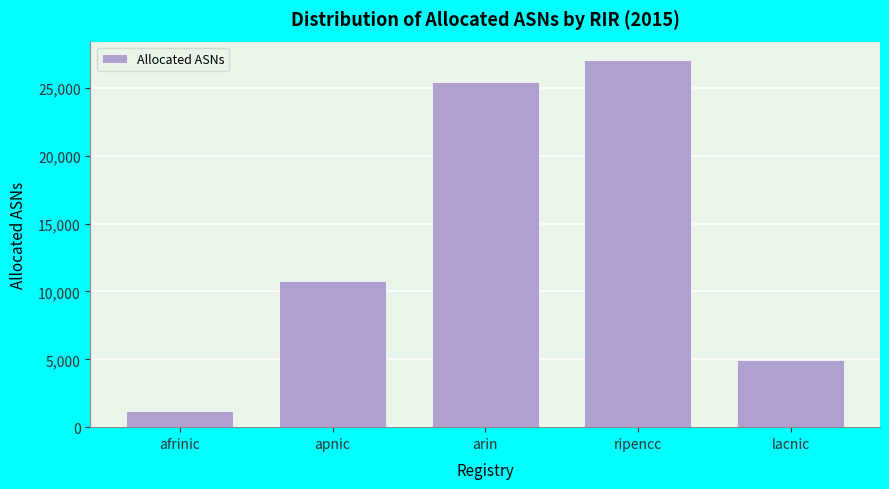

Reading left to right, transcribe all the data shown in this chart.

afrinic=1182	apnic=10775	arin=25444	ripencc=27057	lacnic=4921